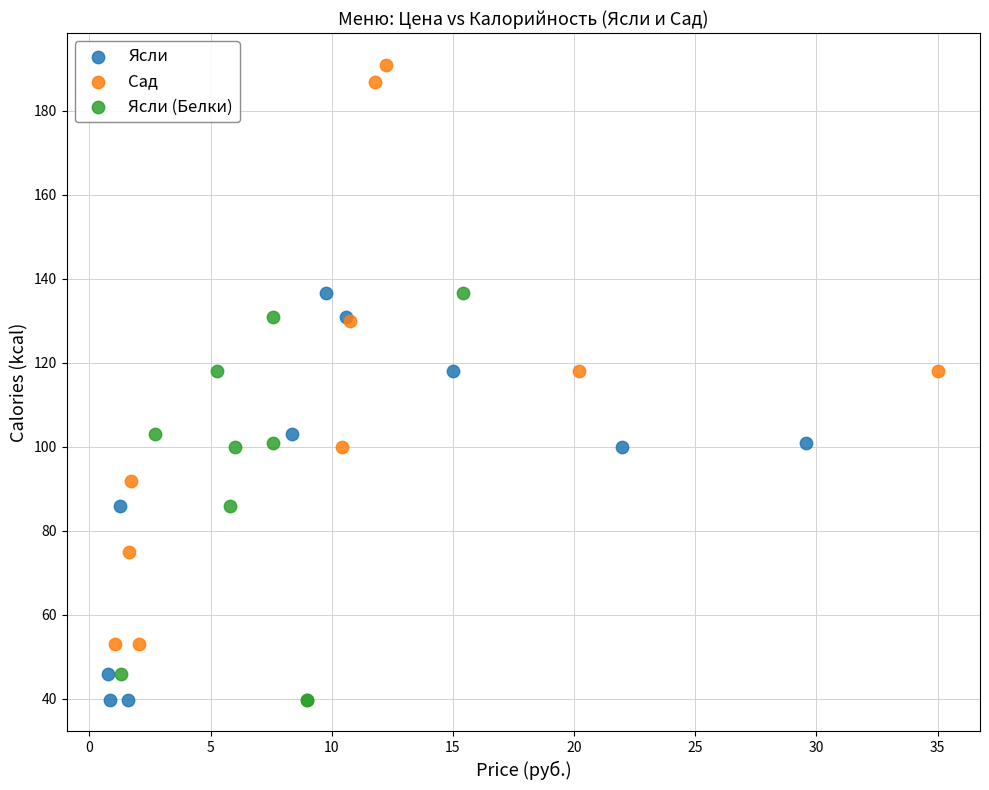

Which series reaches the maximum Y coordinate?

Сад